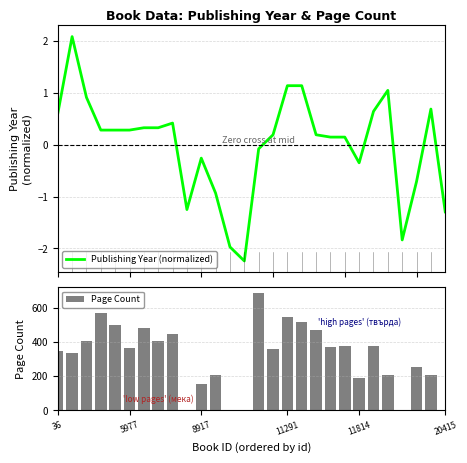

What is the sum of all Page Count values?

8784